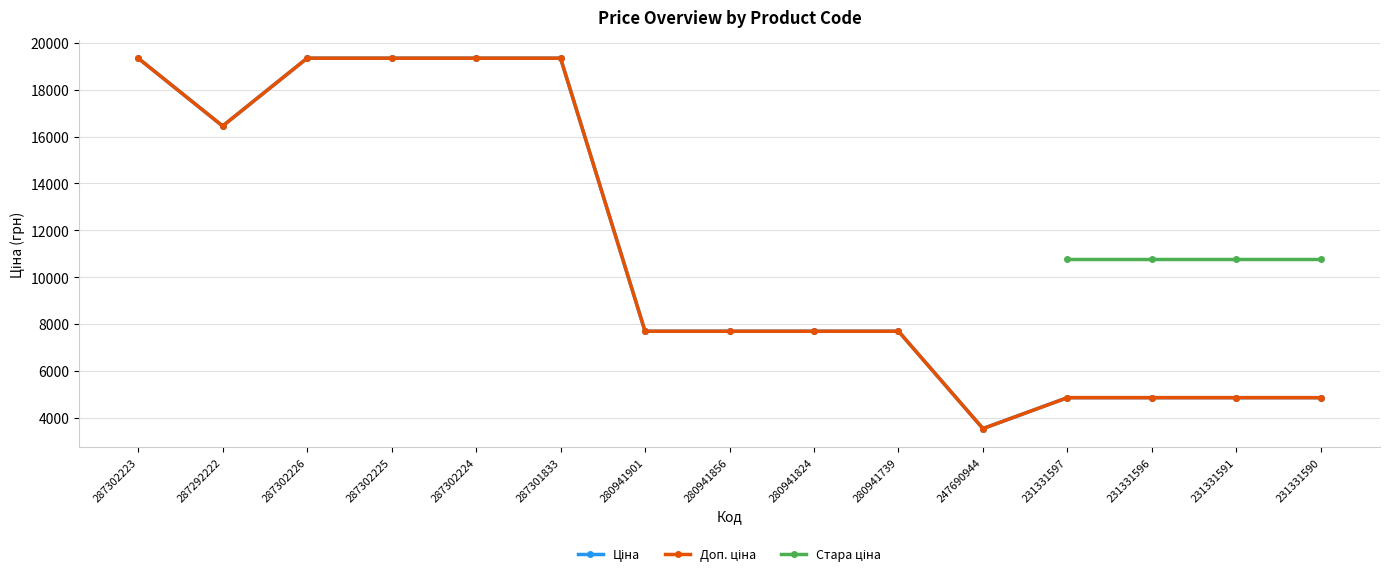

List the labels in order of Доп. ціна value, largest first.

287302223, 287302226, 287302225, 287302224, 287301833, 287292222, 280941901, 280941856, 280941824, 280941739, 231331597, 231331596, 231331591, 231331590, 247690944